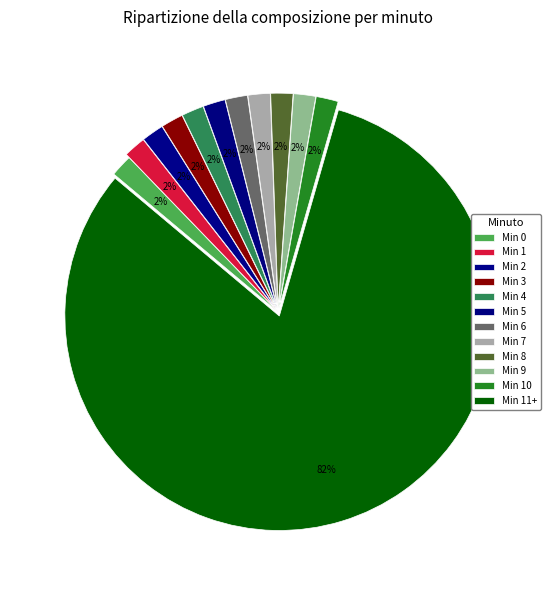

How many slices are in this pie chart?

12